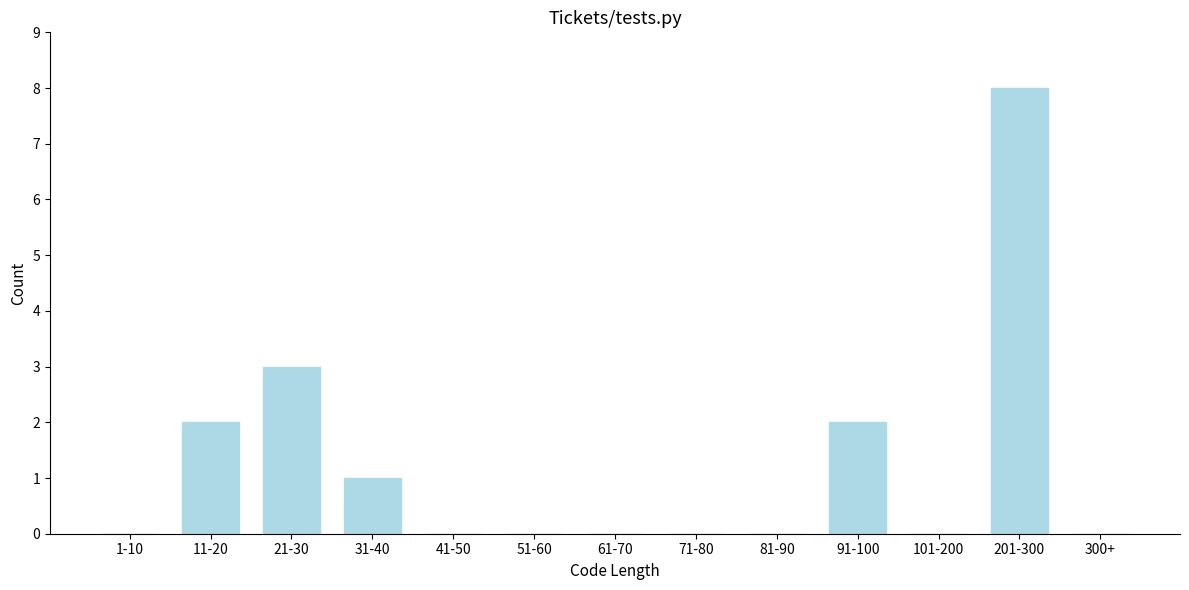

Reading left to right, extract all data points from this chart.

1-10=0	11-20=2	21-30=3	31-40=1	41-50=0	51-60=0	61-70=0	71-80=0	81-90=0	91-100=2	101-200=0	201-300=8	300+=0